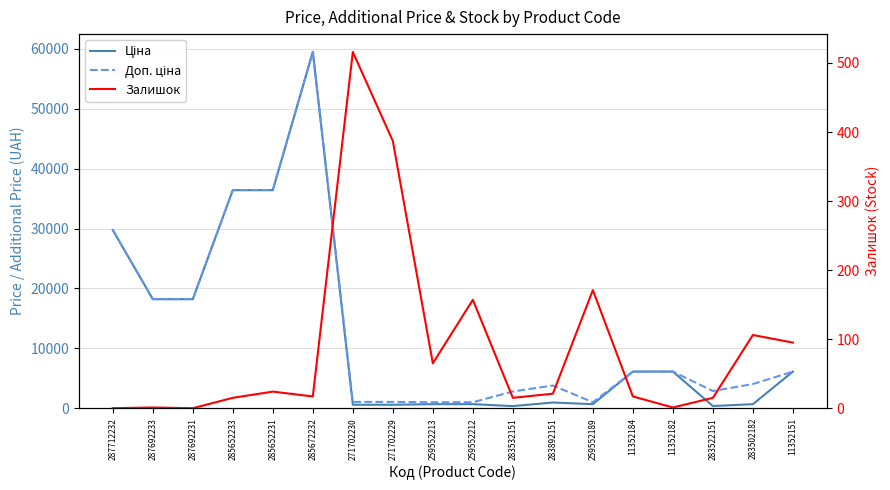

At which label does Ціна first exceed 6112?

287712232